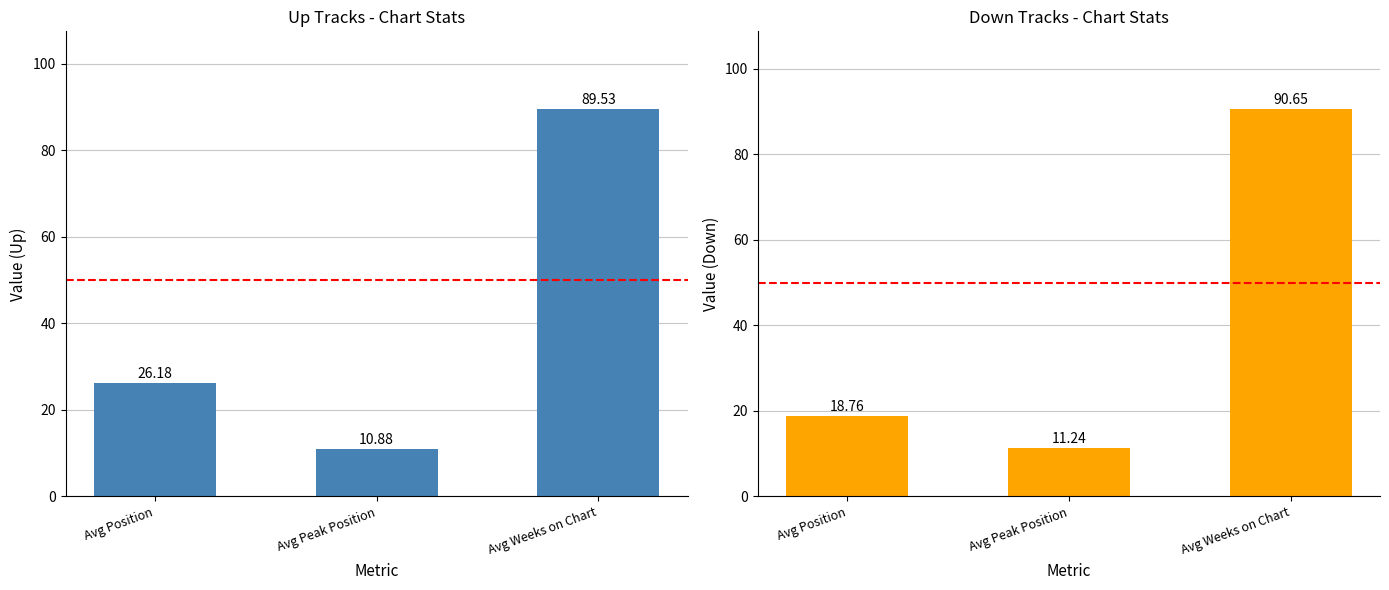

At which label does up reach its peak?

Avg Weeks on Chart